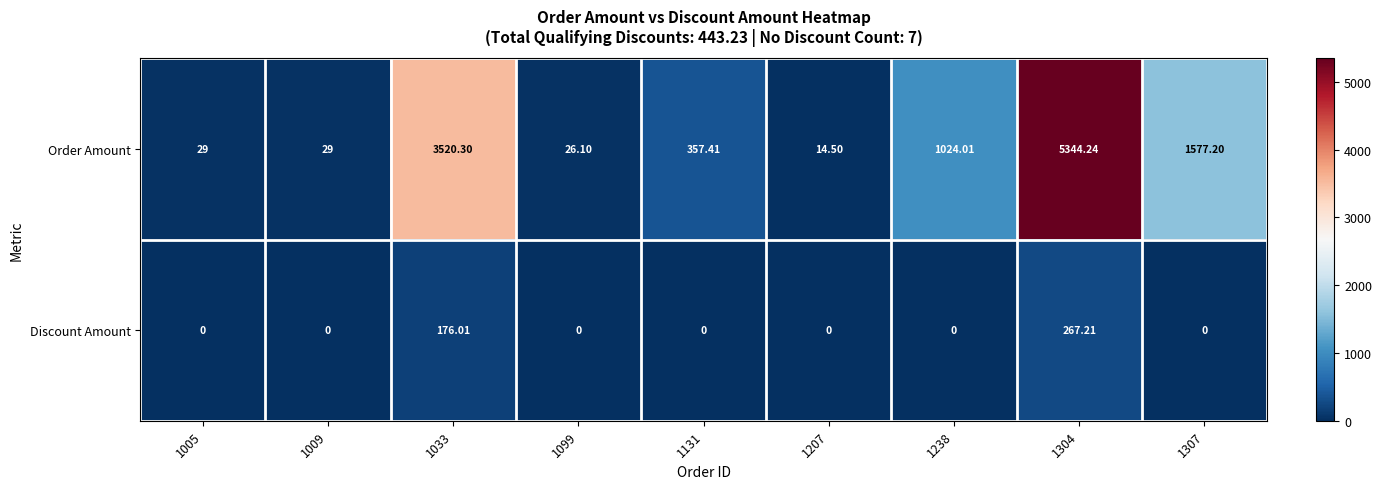

List the series in order of their overall mean, highest first.

Order Amount, Discount Amount